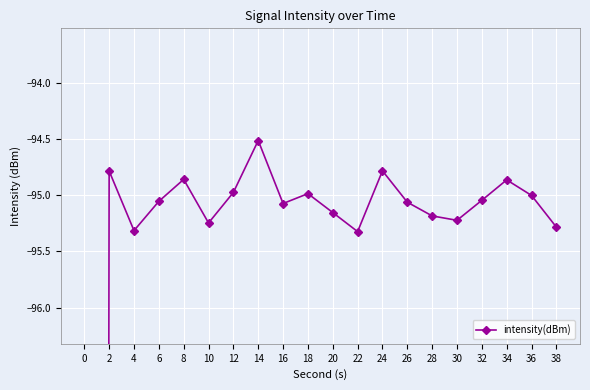

Rank the categories by value from lowest to highest.

0, 22, 4, 38, 10, 30, 28, 20, 16, 26, 6, 32, 36, 18, 12, 34, 8, 2, 24, 14